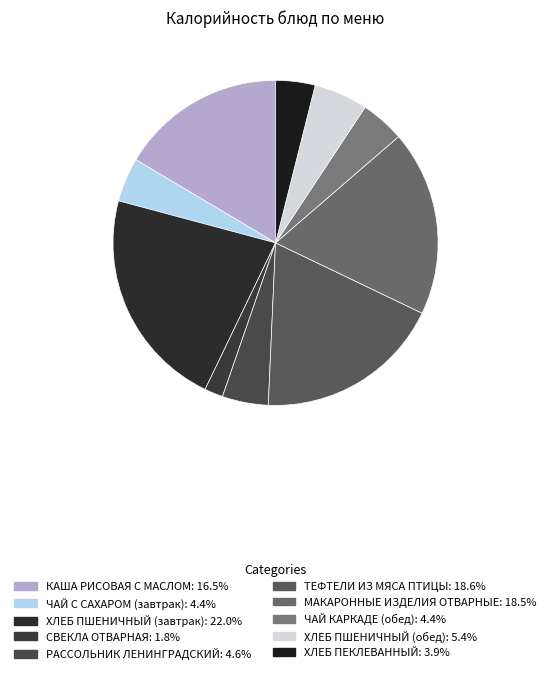

How many segments does this pie chart have?

10